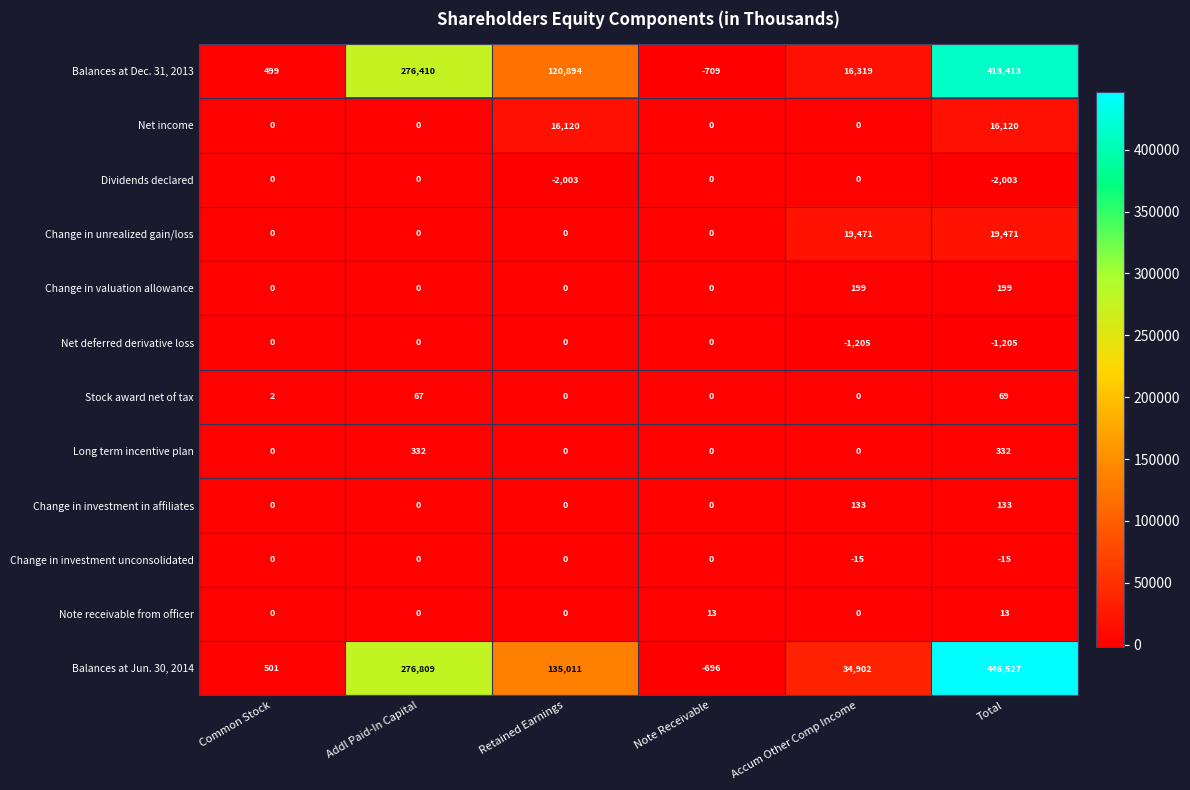

Is it true that Change in investment unconsolidated equals 0 at Common Stock?

True